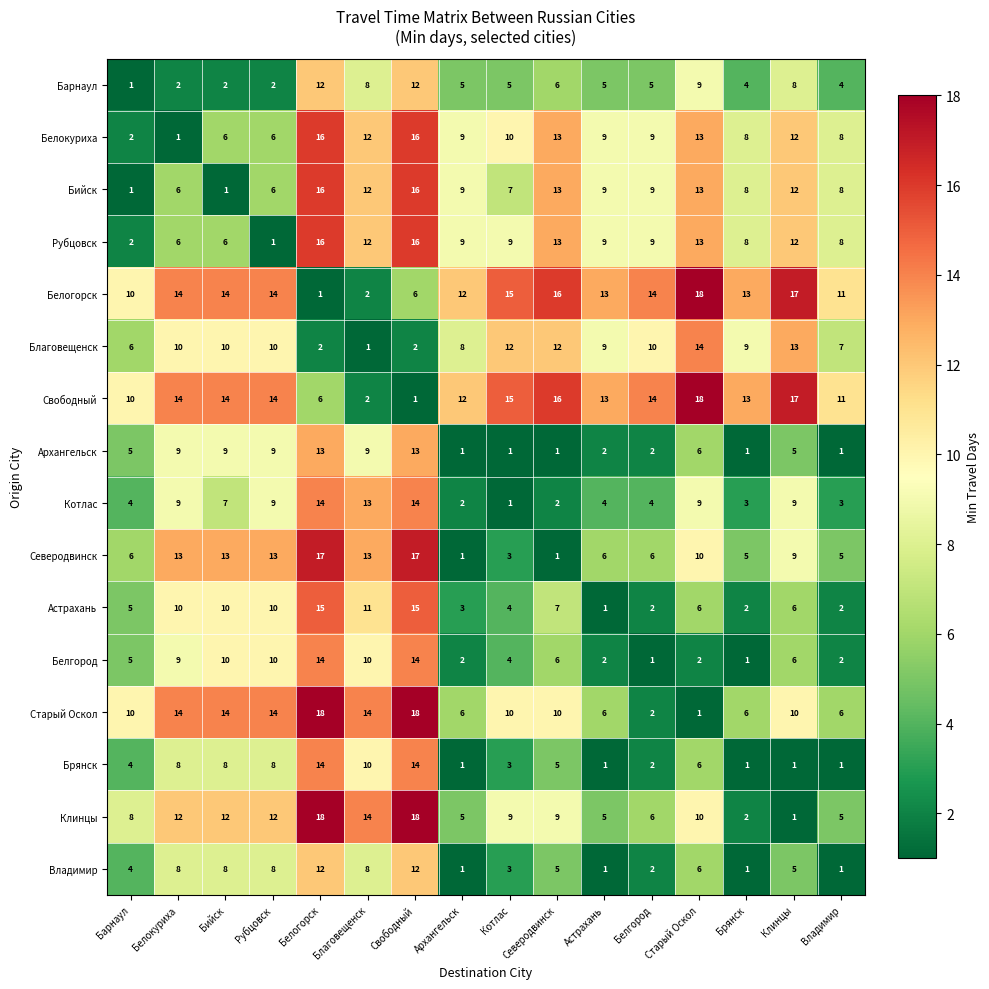

Count the number of categories in the chart.

16